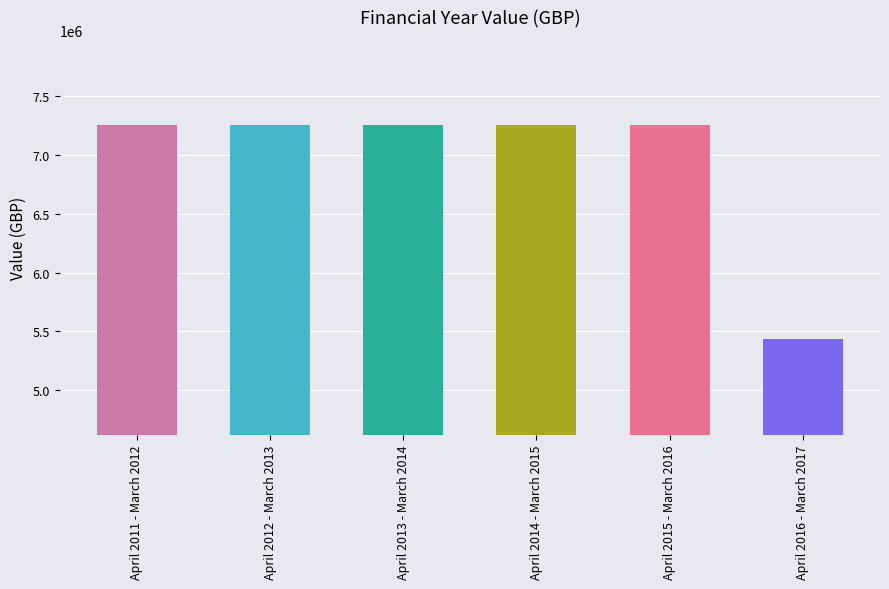

Where does the data first go above 7255926?

April 2011 - March 2012